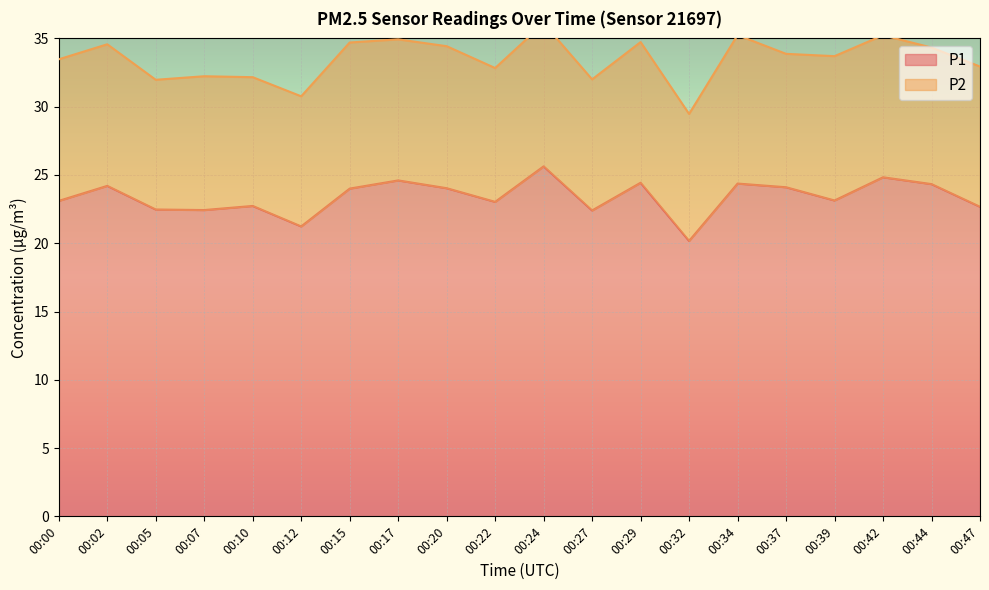

True or false: the data shows 13.4 at 00:10.

False